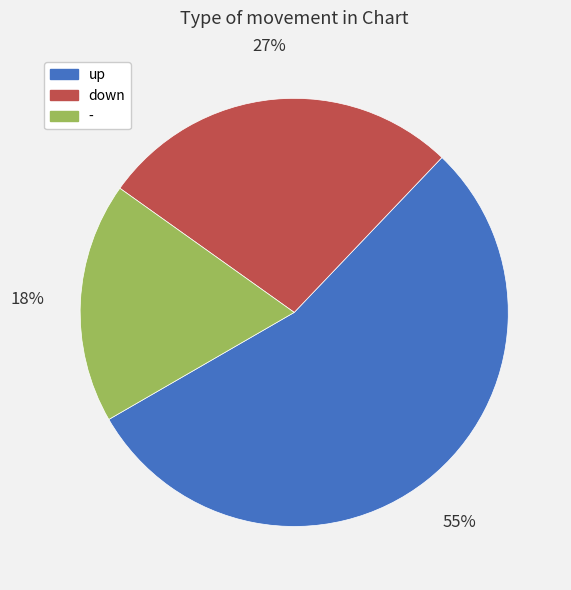

Which has a higher value, - or up?

up